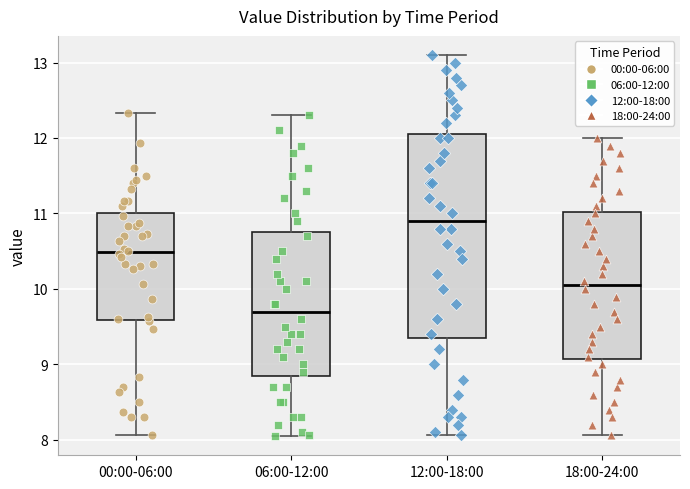

Which box has the highest median line?

12:00-18:00